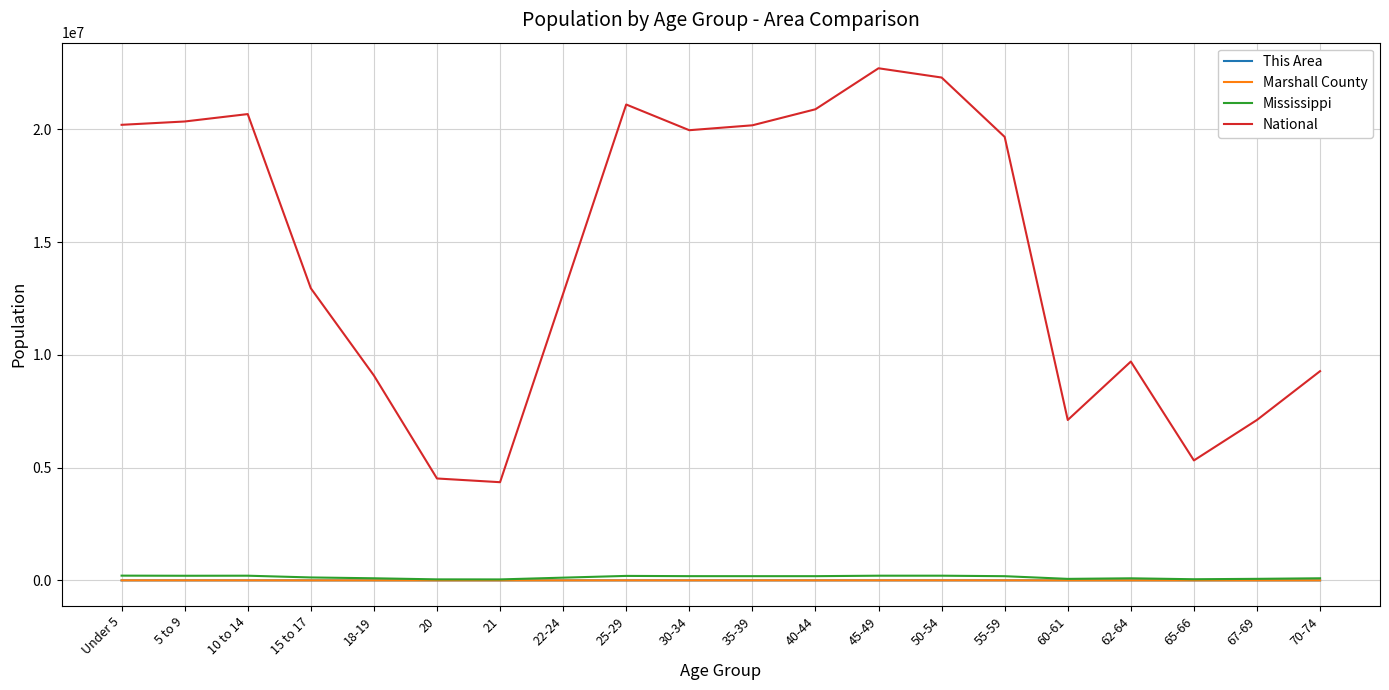

True or false: Marshall County and This Area intersect in this chart.

False